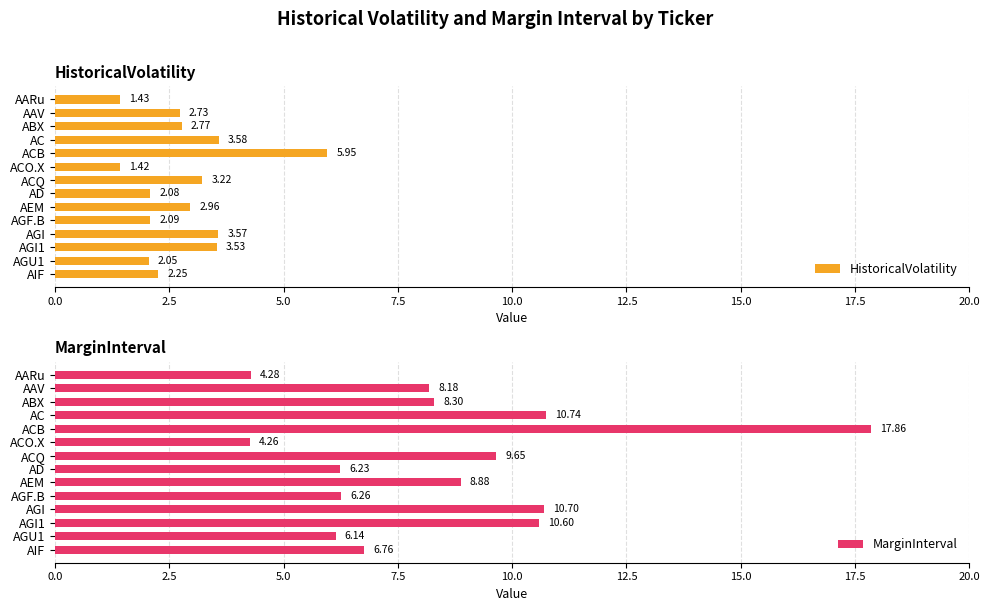

At which label is HistoricalVolatility closest to 3?

AEM